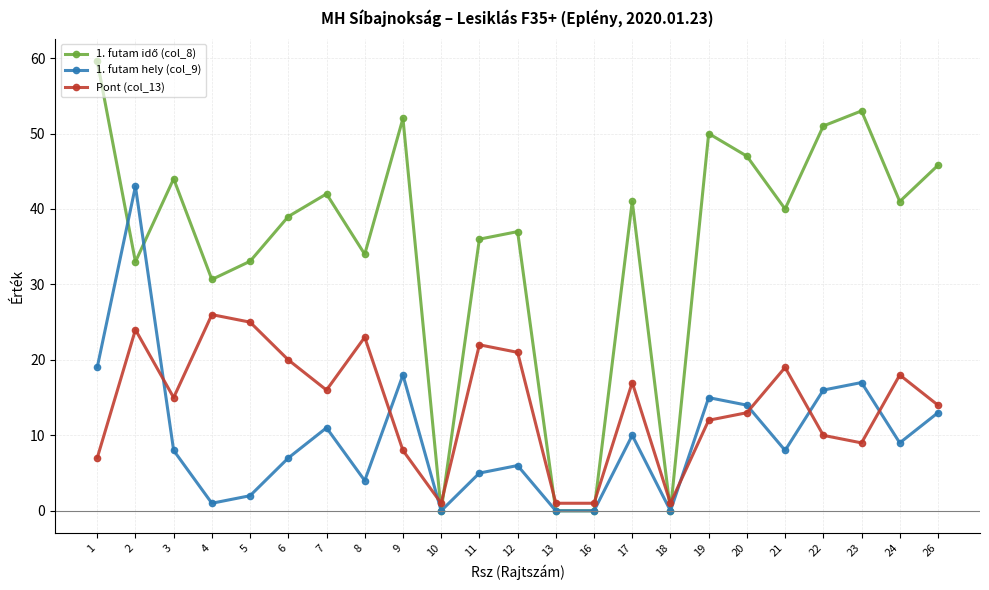

How many lines are shown in the chart?

3